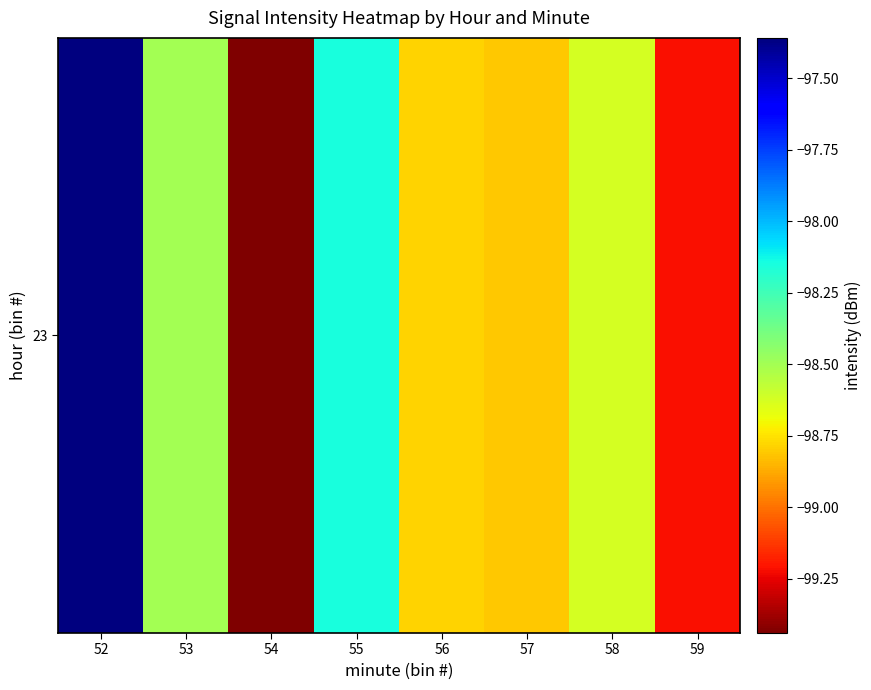

How many values exceed -98?

1